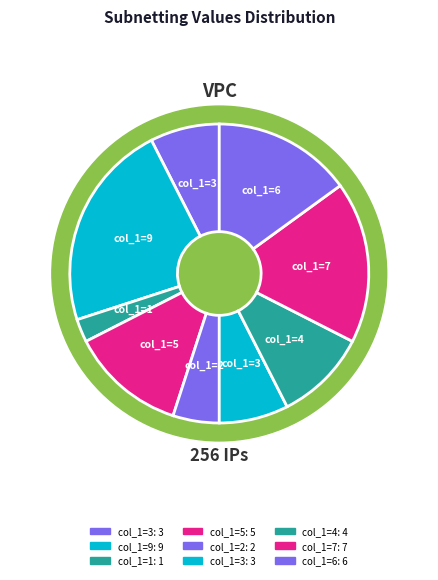

What percentage is the 9 slice, to the nearest percent?

22%